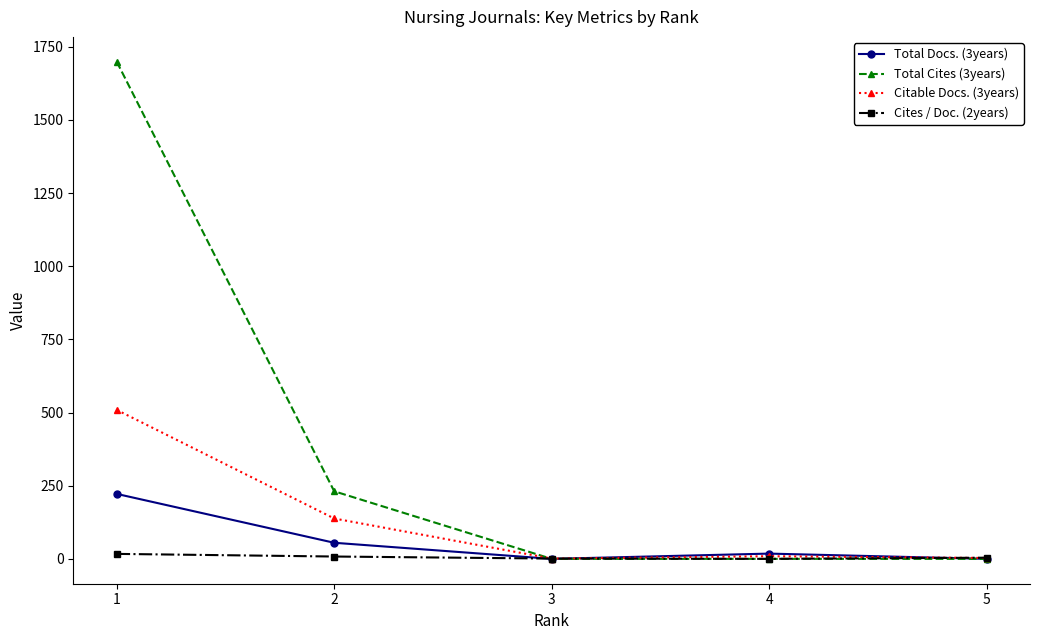

Rank the series at 1 from highest to lowest value.

Total Cites (3years), Citable Docs. (3years), Total Docs. (3years), Cites / Doc. (2years)